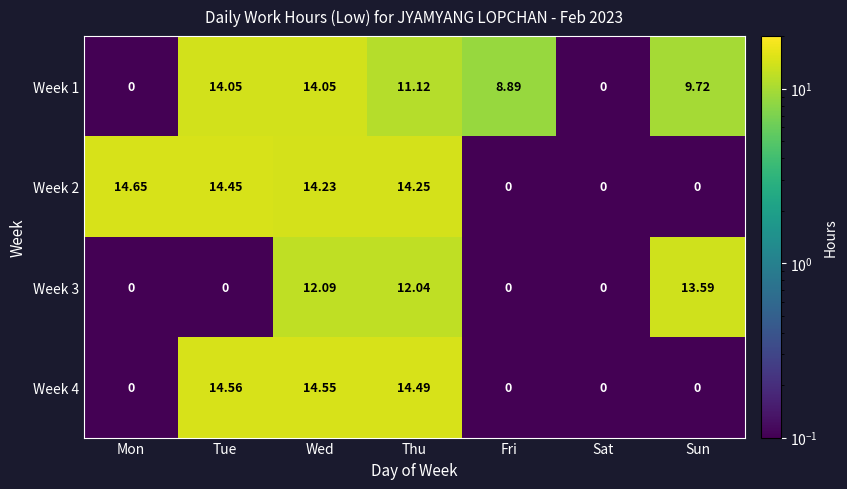

At which category does the chart reach its peak across all series?

Mon